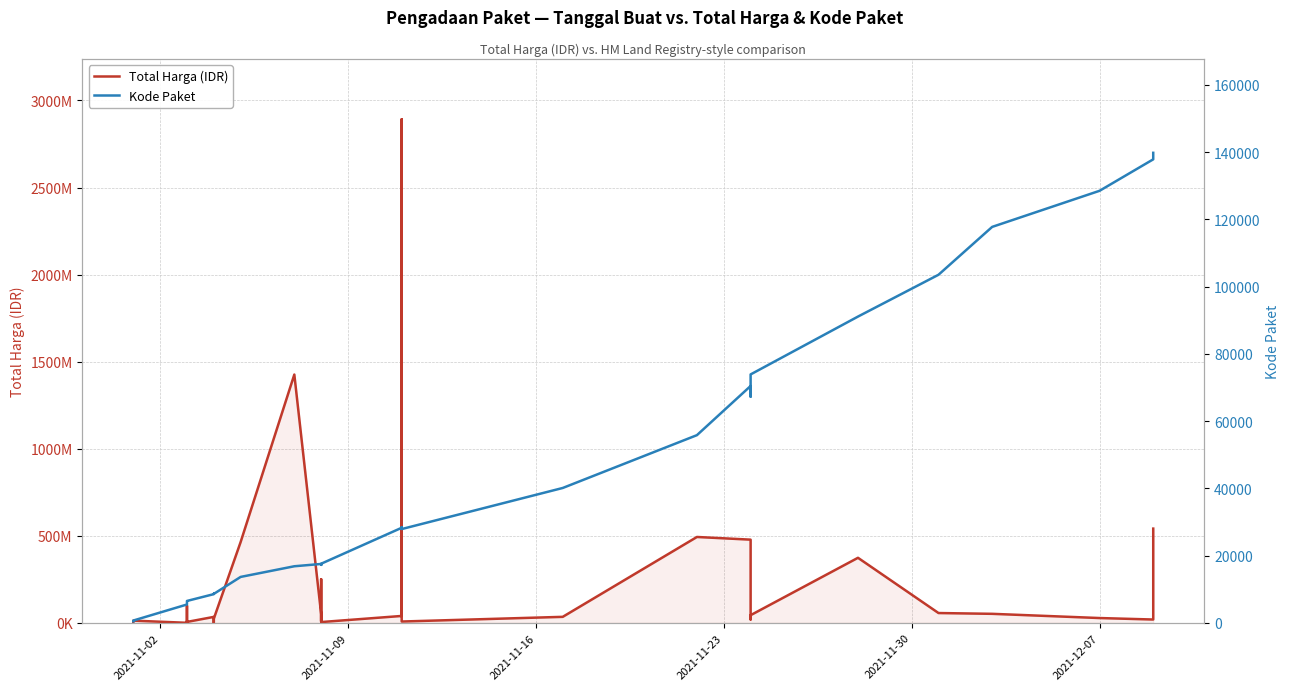

Which series has the largest total across all categories?

Total Harga (IDR)